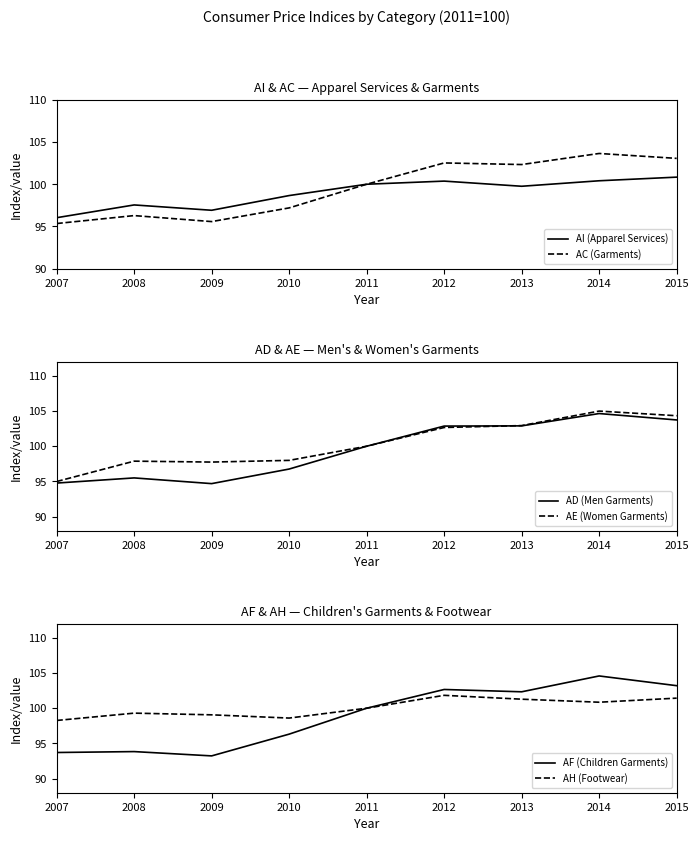

True or false: AH (Footwear) and AC (Garments) cross at least once.

False